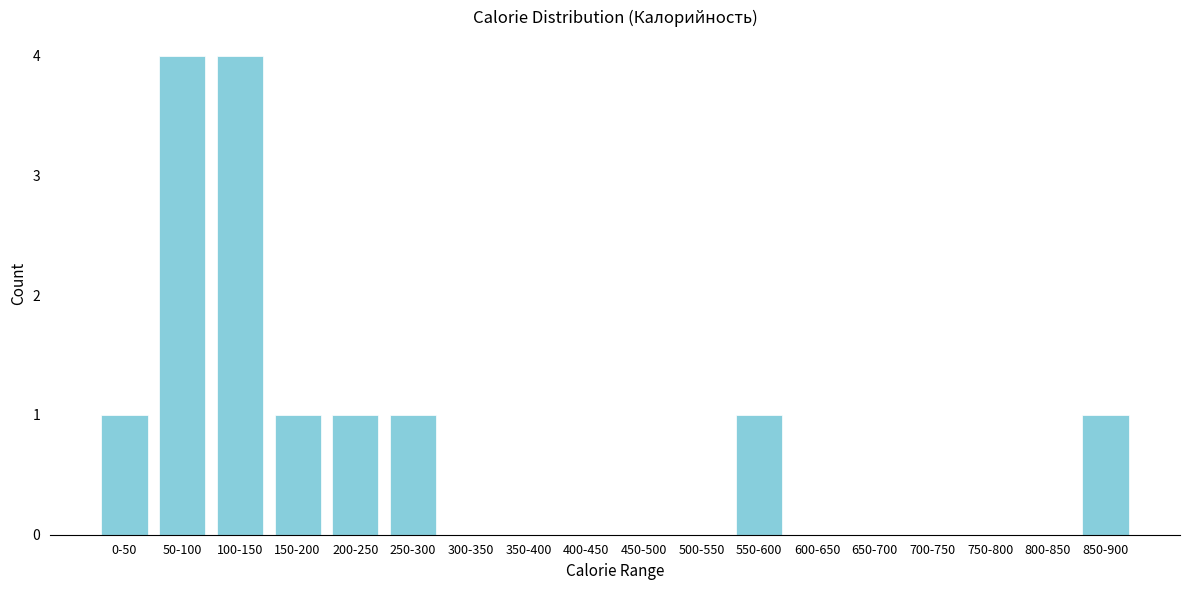

Reading left to right, what are all the values shown in this chart?

0-50=1	50-100=4	100-150=4	150-200=1	200-250=1	250-300=1	300-350=0	350-400=0	400-450=0	450-500=0	500-550=0	550-600=1	600-650=0	650-700=0	700-750=0	750-800=0	800-850=0	850-900=1